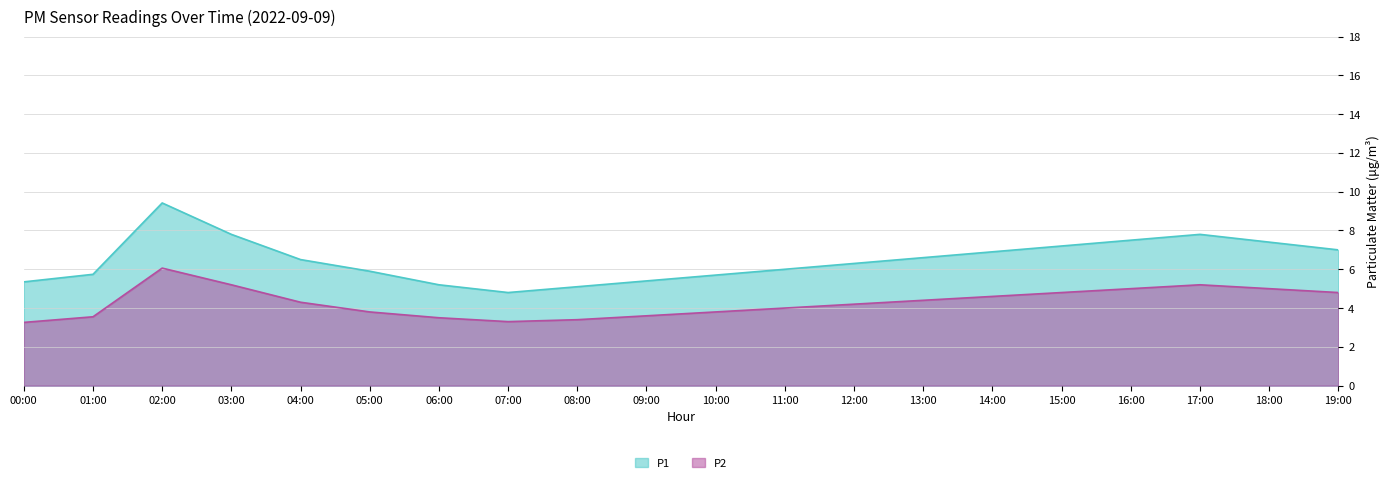

Does the chart display data point markers on the line(s)?

No